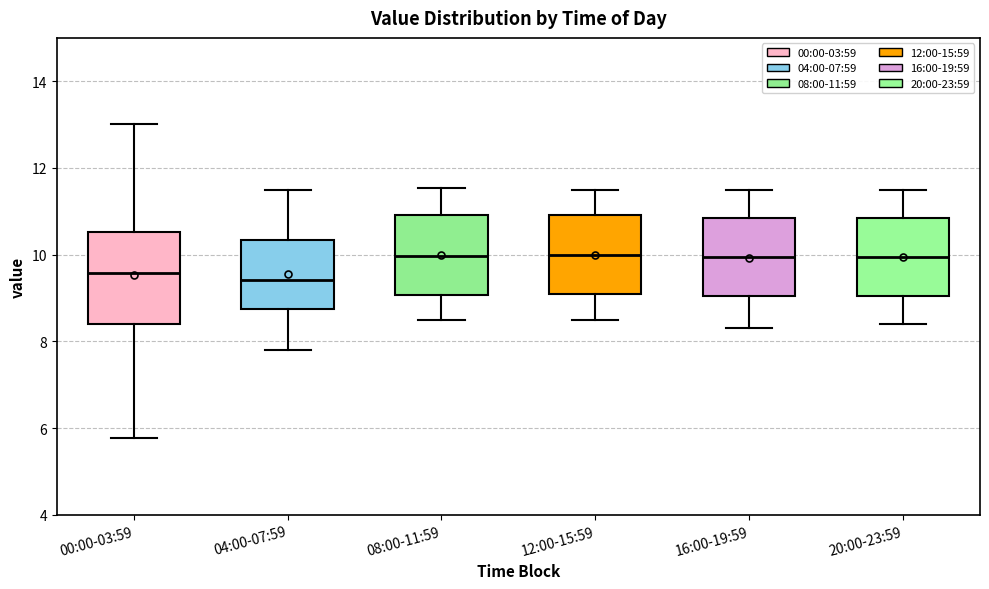

Comparing the boxes themselves (not the whiskers), which one is the tallest?

00:00-03:59